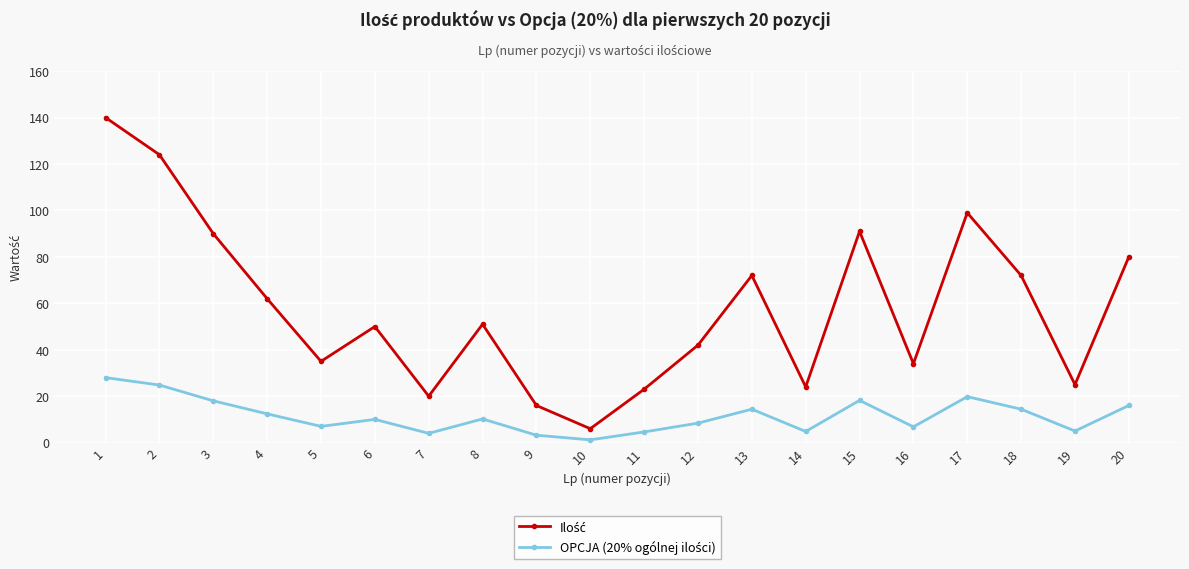

What is the maximum value shown in the chart?

140.0